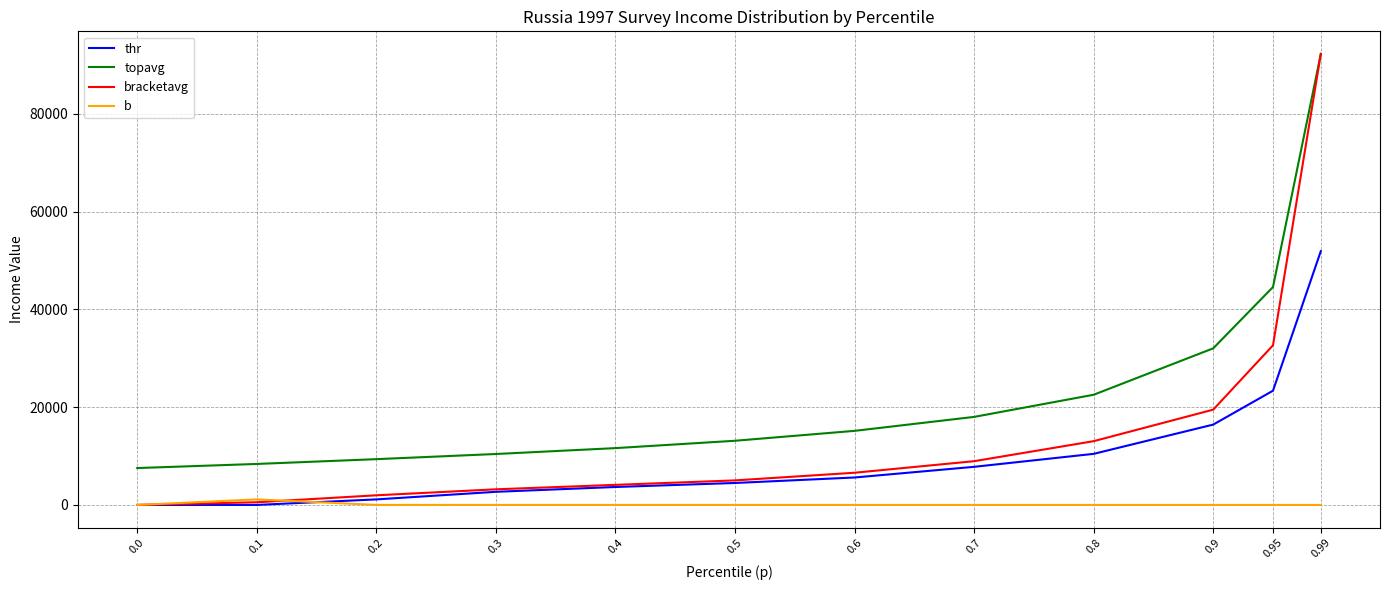

What is the difference between the maximum and minimum values in the thr series?

51938.4